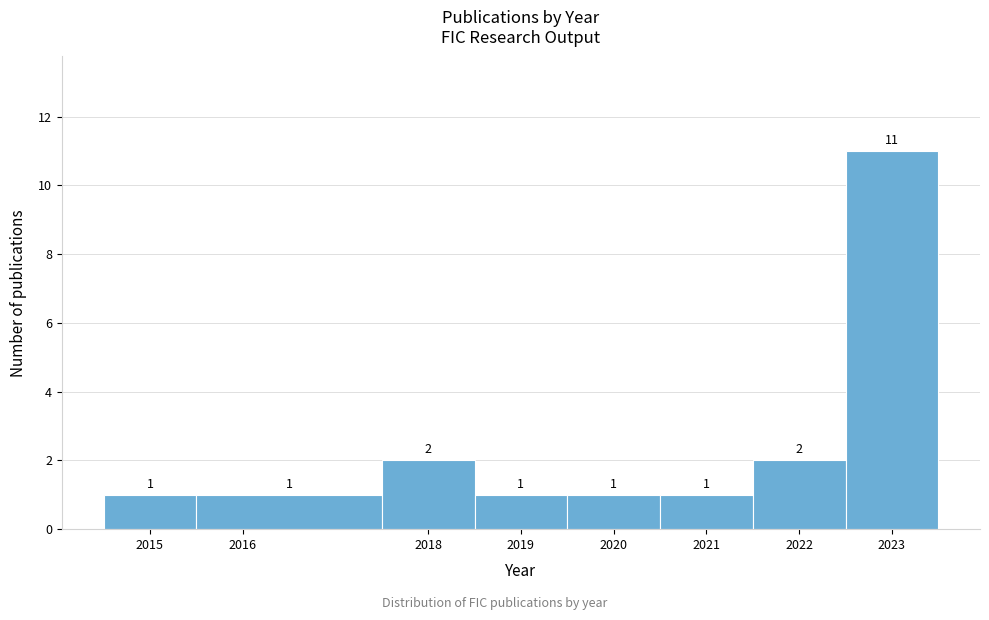

How tall is the bar that spans 2019.5 to 2020.5 on the x-axis?

1